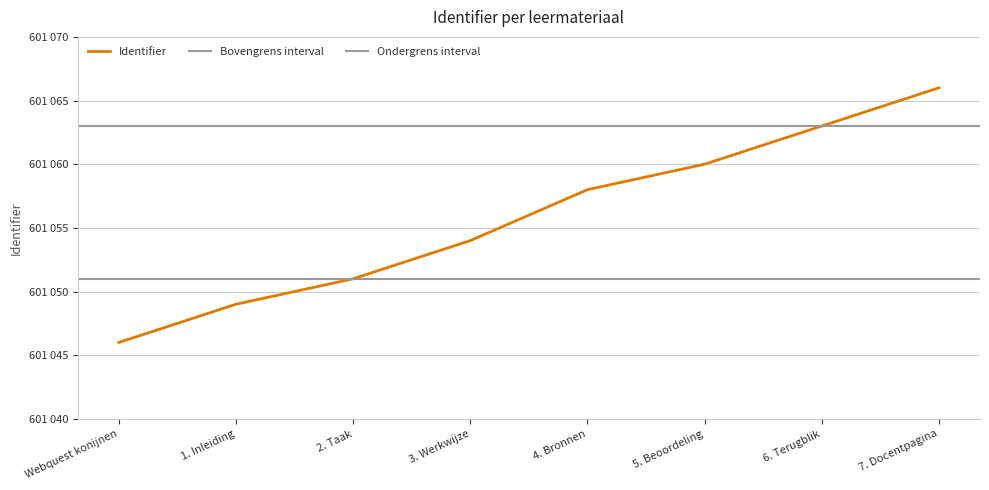

The chart shows a value of 601066 at 7. Docentpagina. True or false?

True